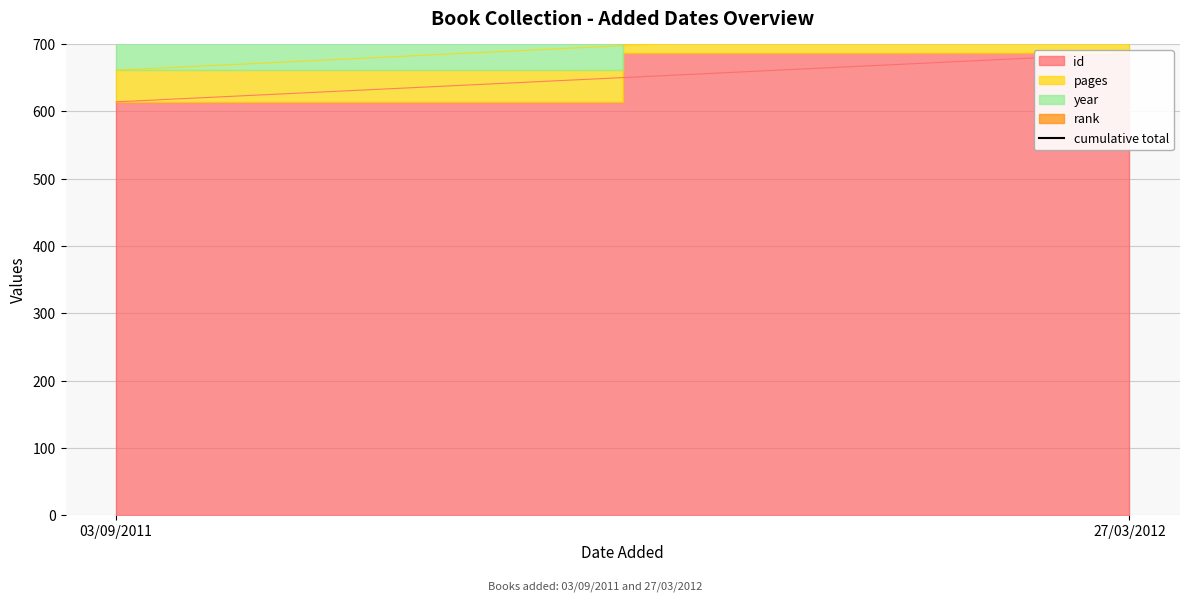

Is it true that the value at 27/03/2012 is 1558?

False